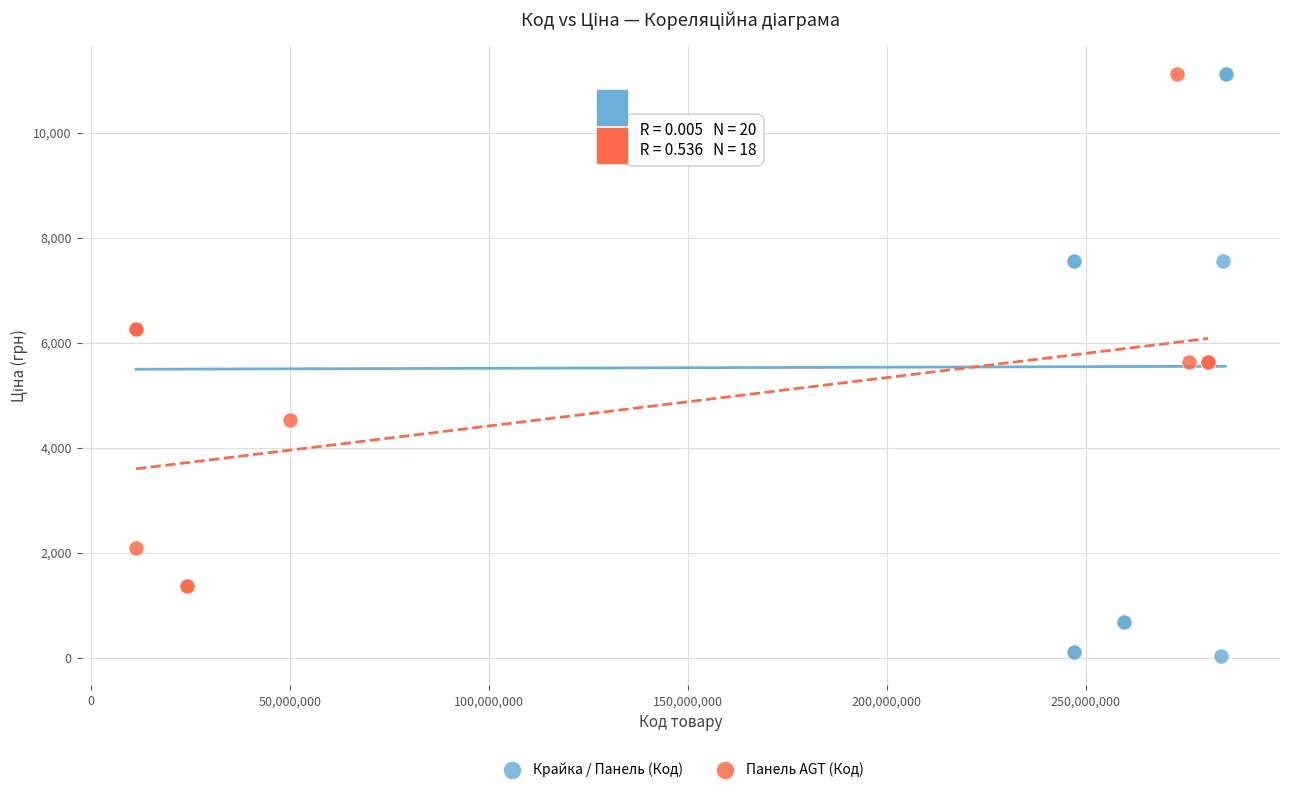

Which series reaches the minimum Y coordinate?

Крайка / Панель (Код)